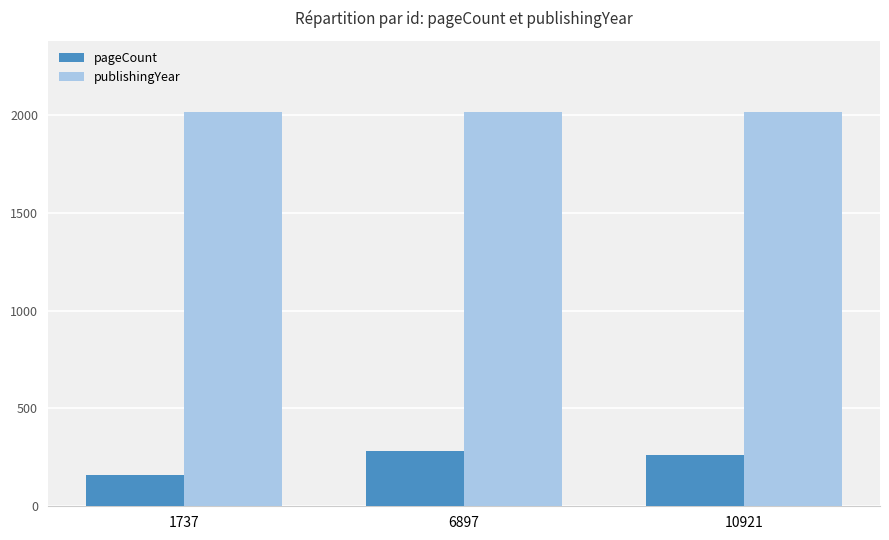

What is the minimum value shown in the chart?

162